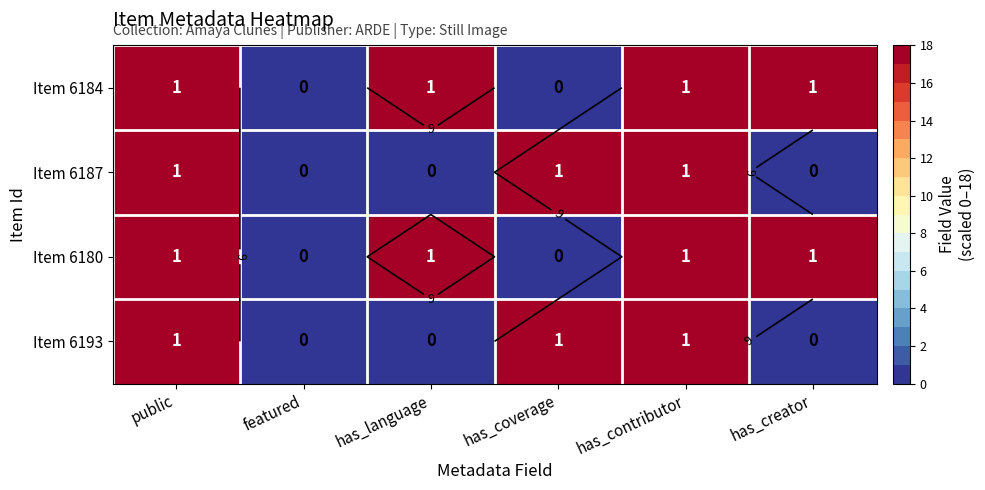

How many positive values does the Item 6184 series have?

4